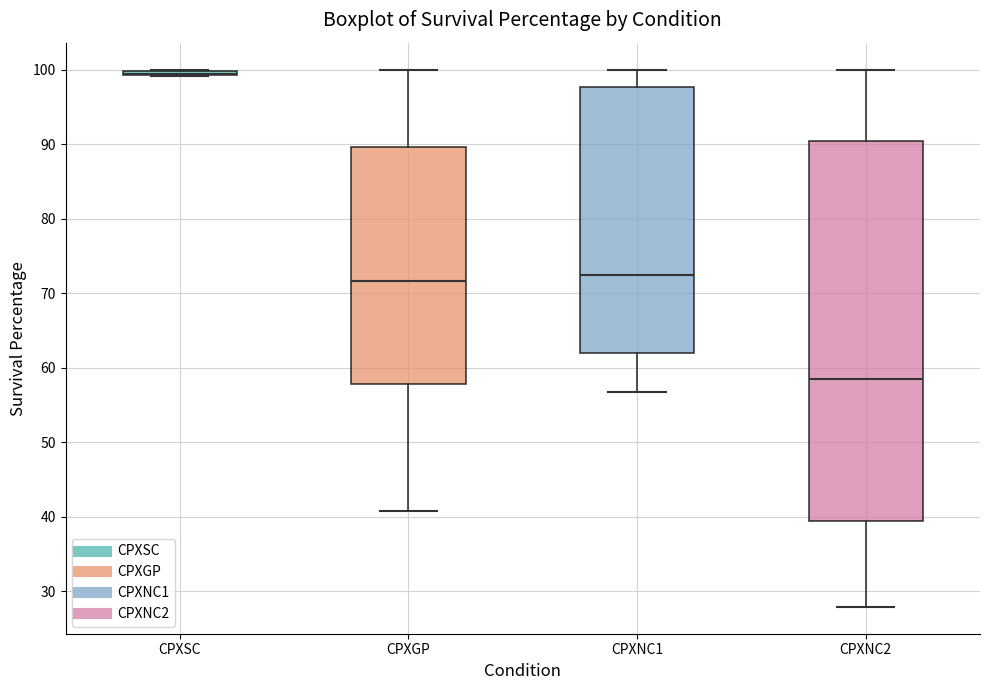

Which box is the tallest, from its lower edge to its upper edge?

CPXNC2